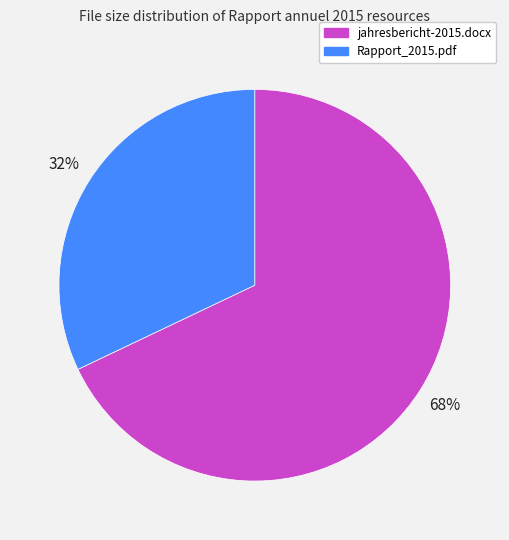

To the nearest percent, what portion does Rapport_2015.pdf represent?

32%